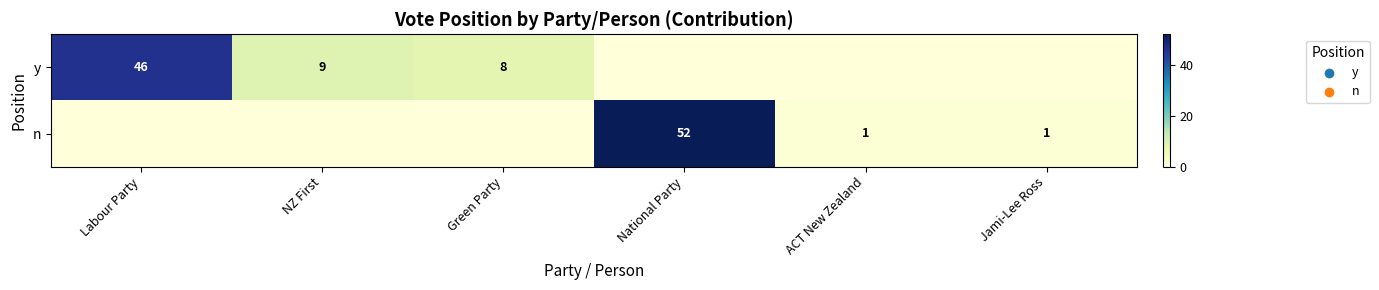

Is the value of n at National Party greater than the value of y at Green Party?

Yes